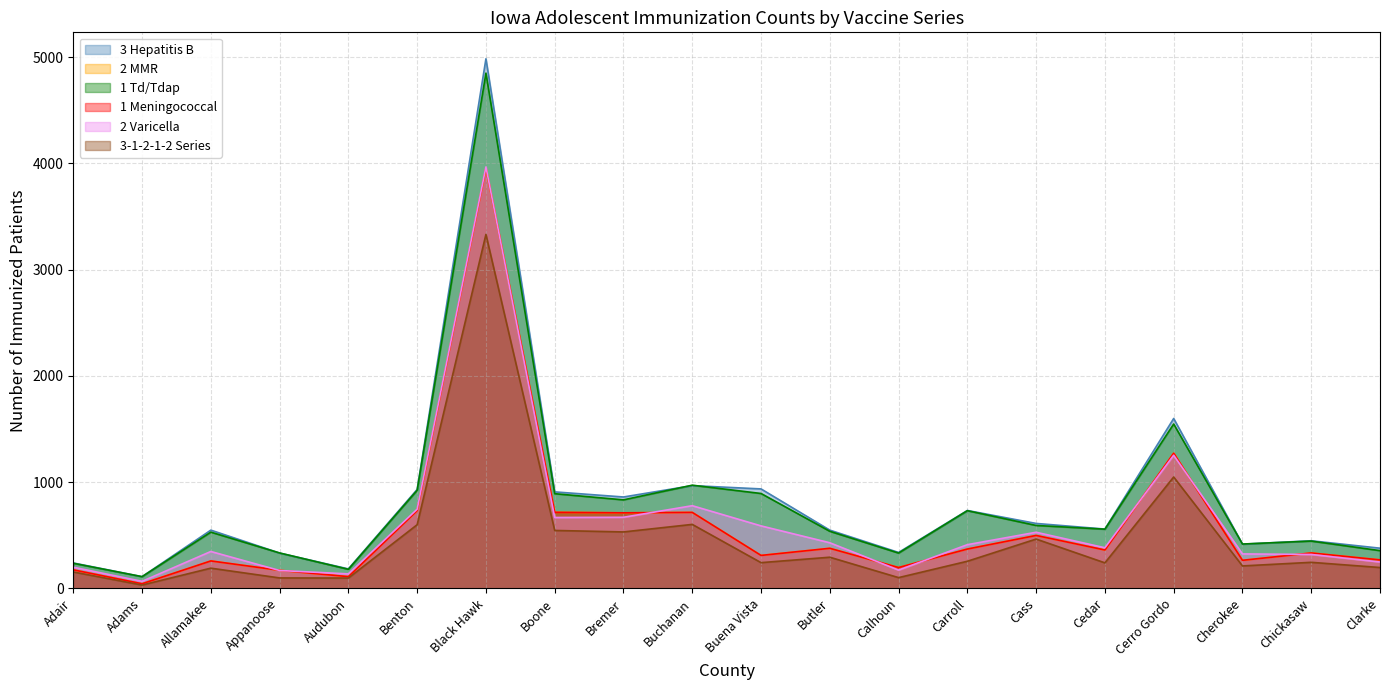

What is the minimum value for 1 Meningococcal?

42